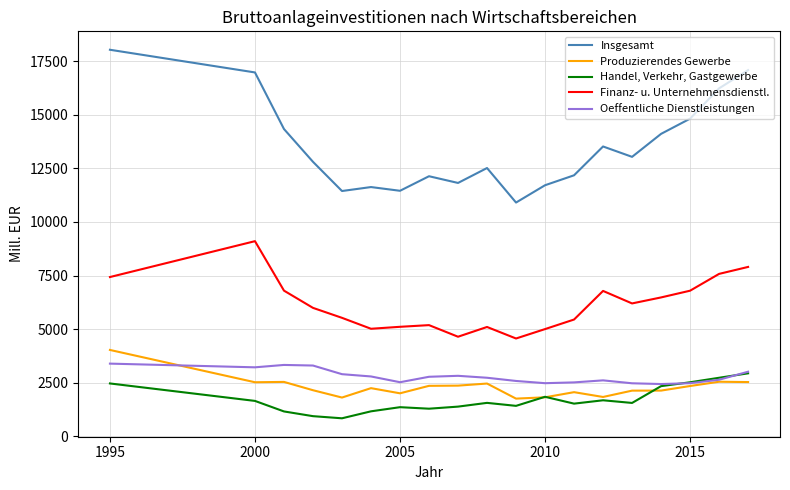

Which series has the largest total across all categories?

Insgesamt